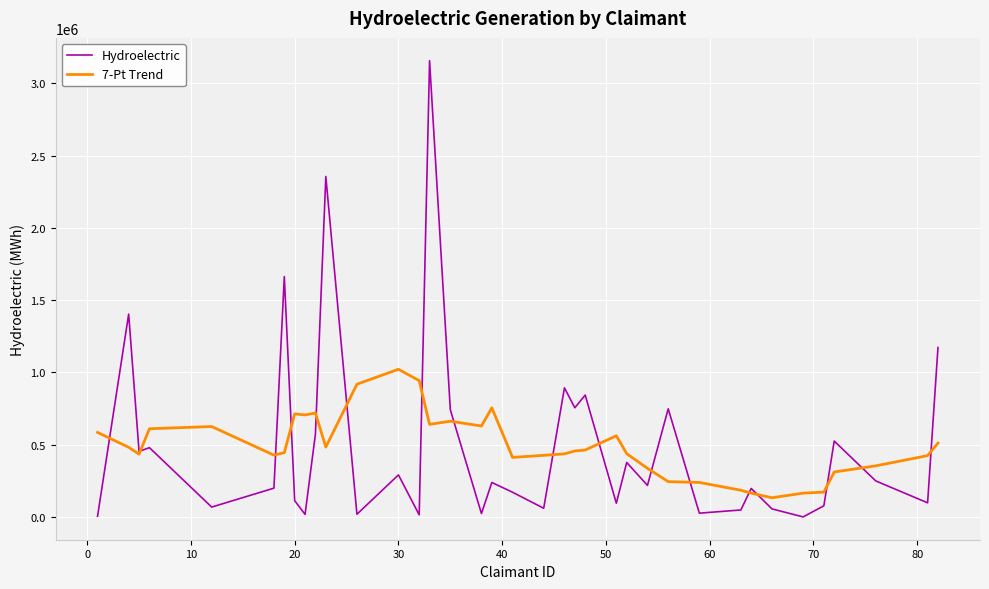

What is the greatest value displayed?

3156681.0